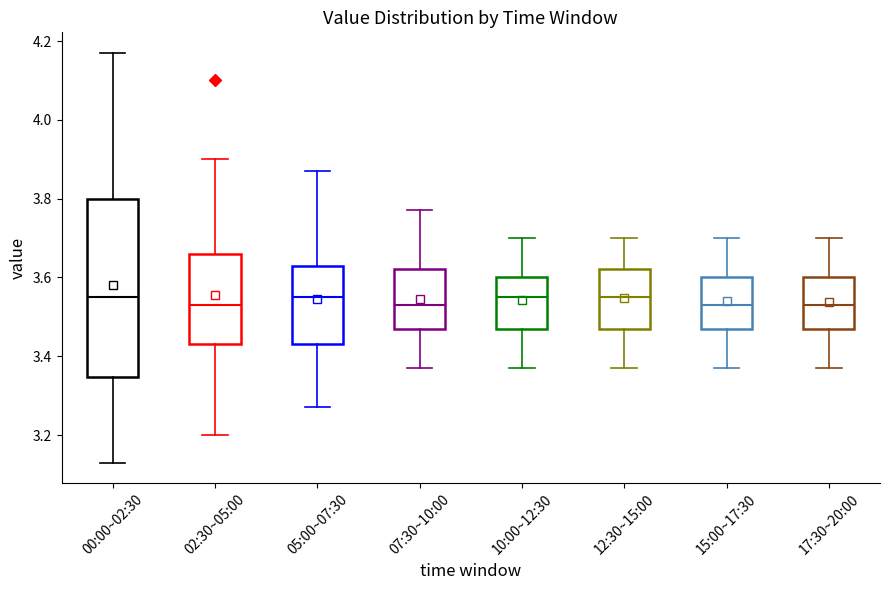

Comparing the boxes themselves (not the whiskers), which one is the tallest?

00:00~02:30